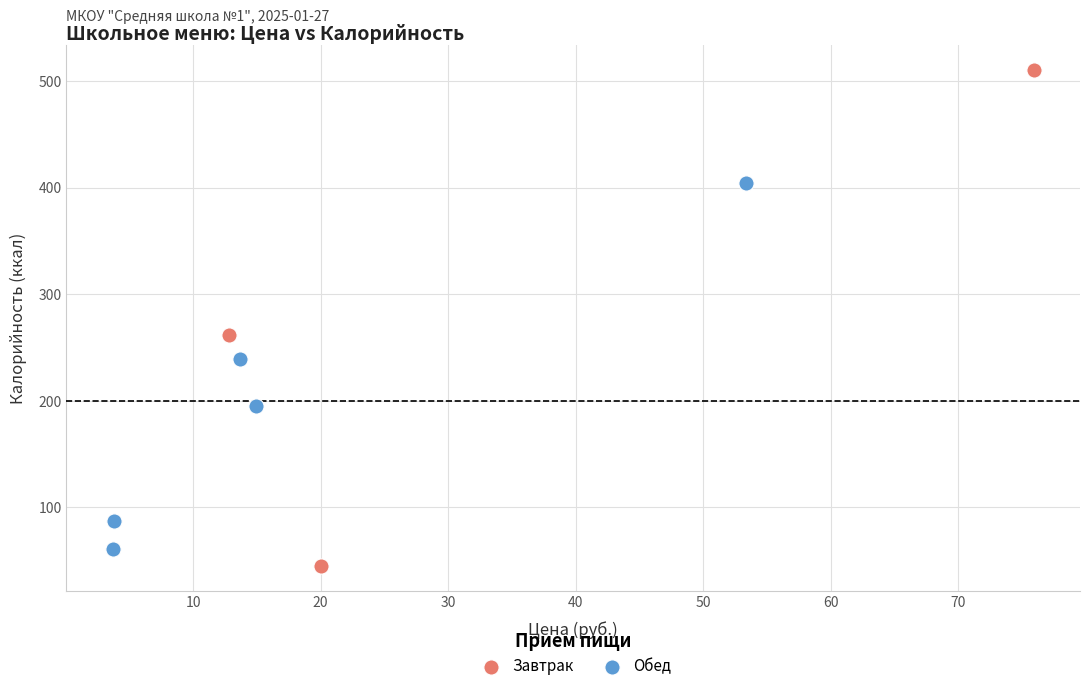

Which series has the largest Y range (max minus min)?

Завтрак